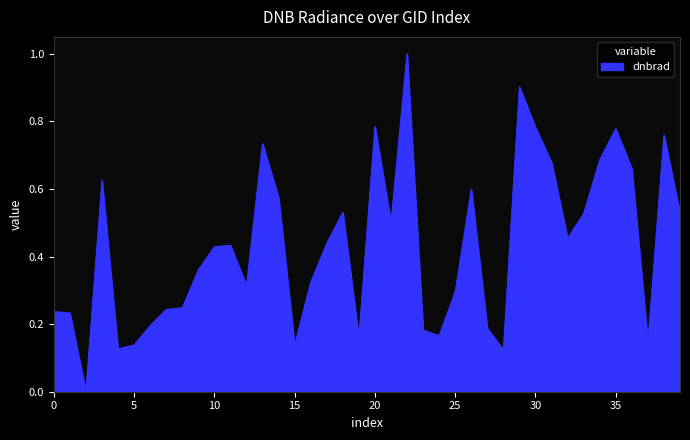

What is the difference between the maximum and minimum values?

1.0